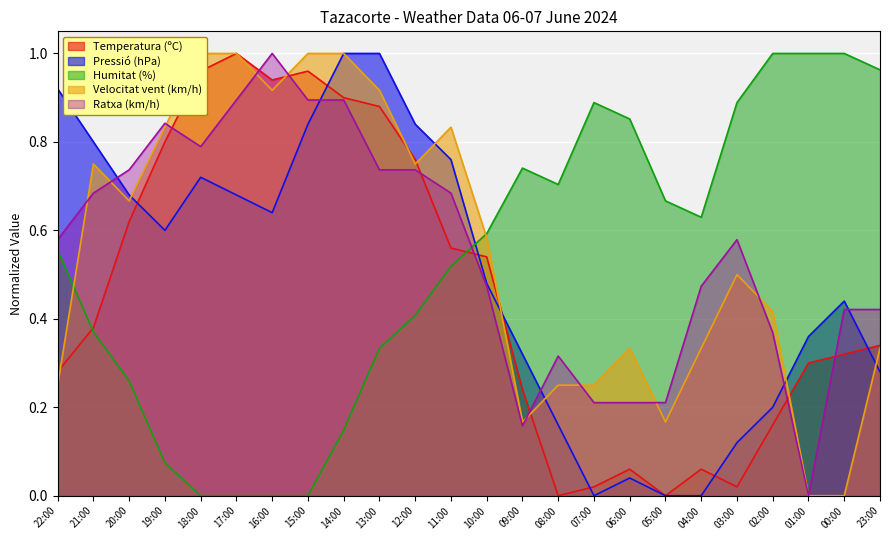

How many values in Humitat (%) are above zero?

20